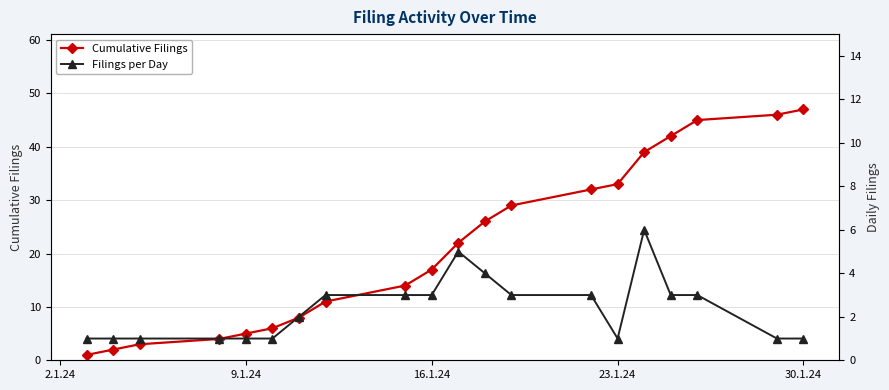

What is the maximum value for Cumulative Filings?

47